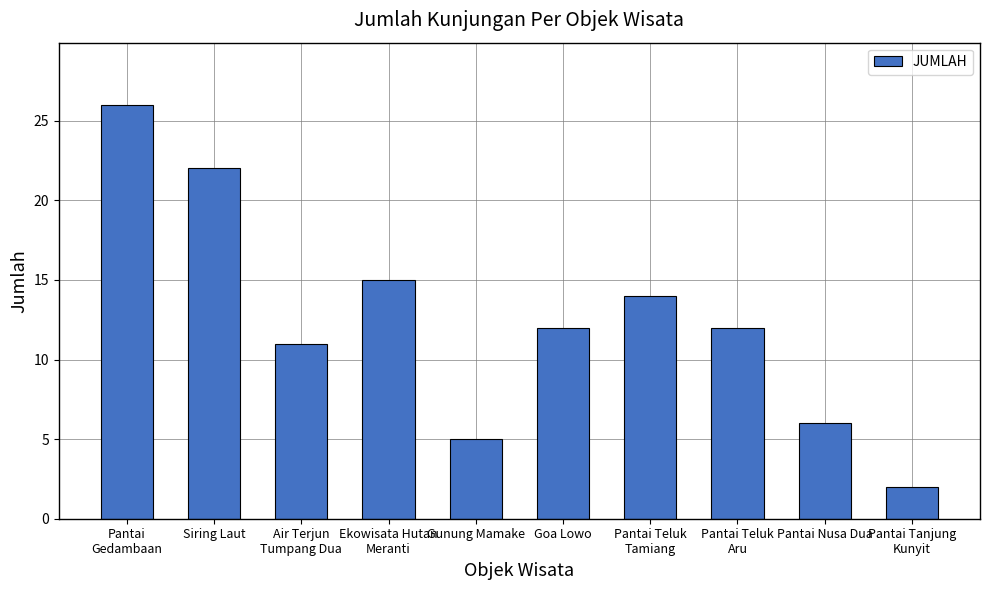

Where does the data first go above 12?

Pantai
Gedambaan